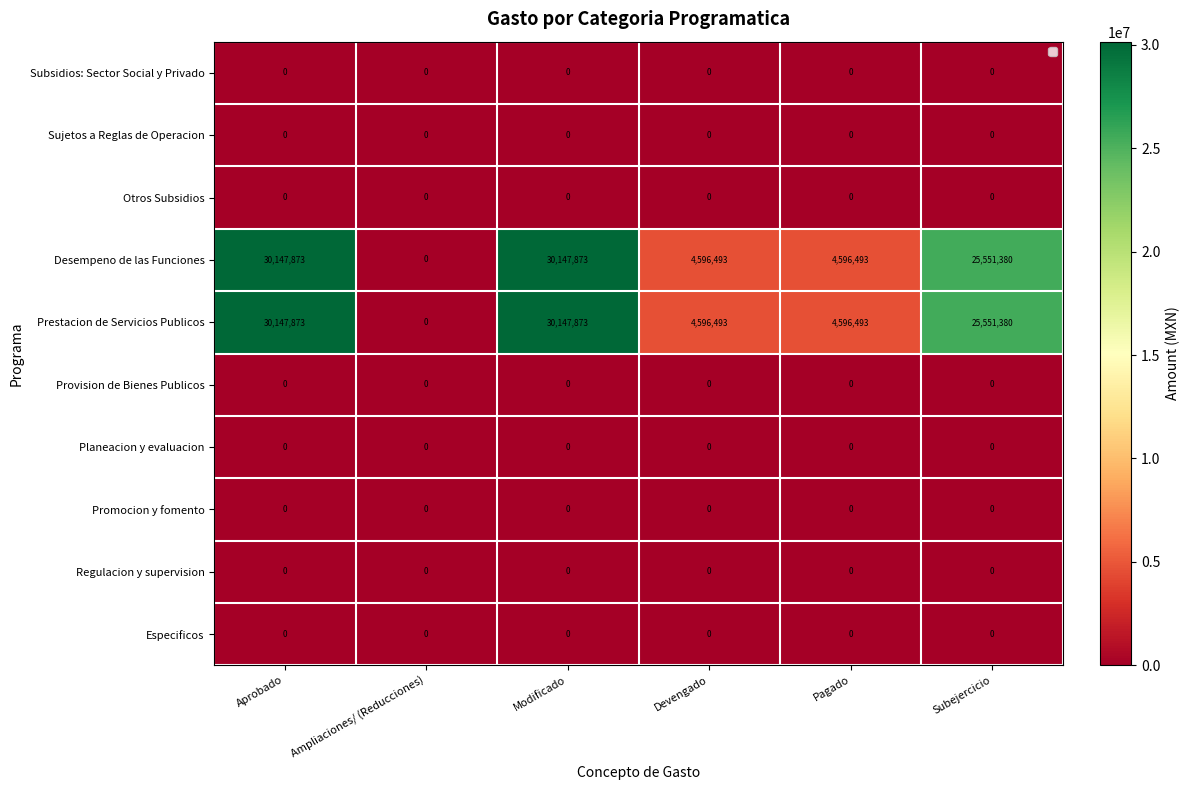

True or false: Promocion y fomento has a value of 0 at Pagado.

True